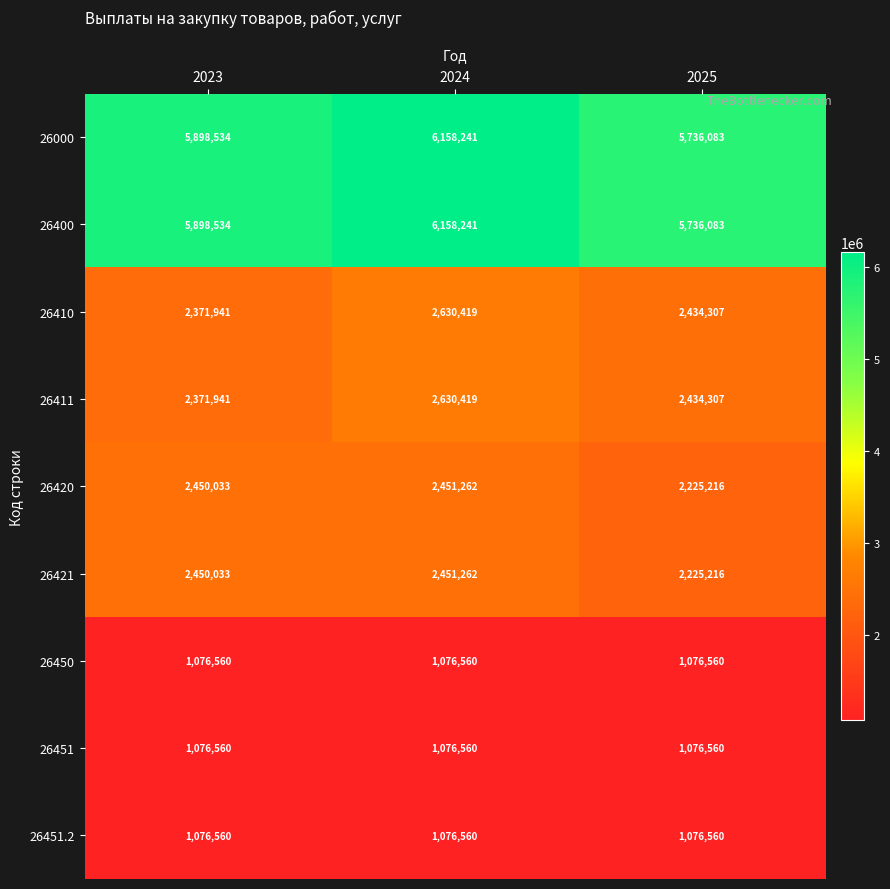

What is the highest value of the 26421 series?

2451262